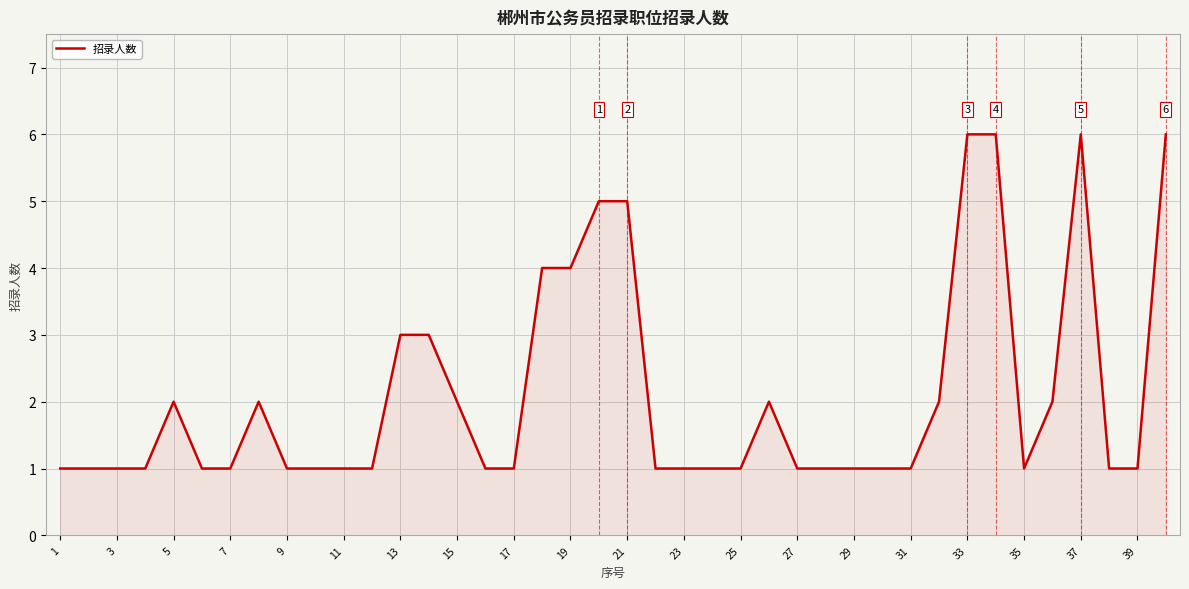

What is the greatest value displayed?

6